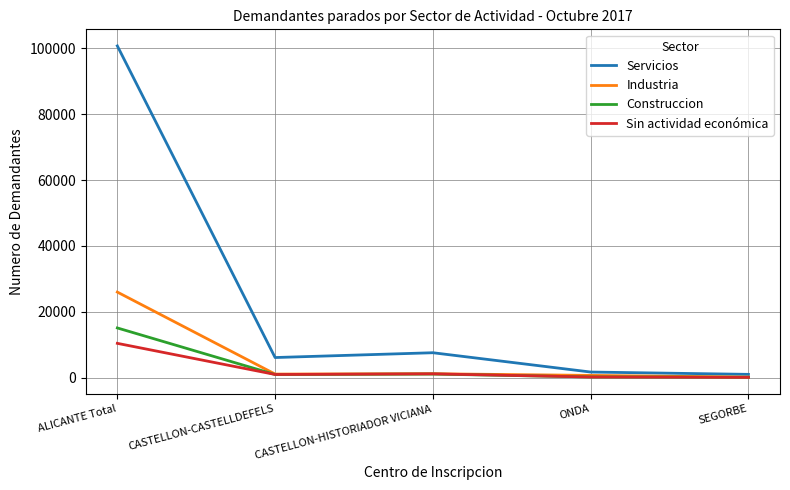

Rank the series by their maximum value, from highest to lowest.

Servicios, Industria, Construccion, Sin actividad económica